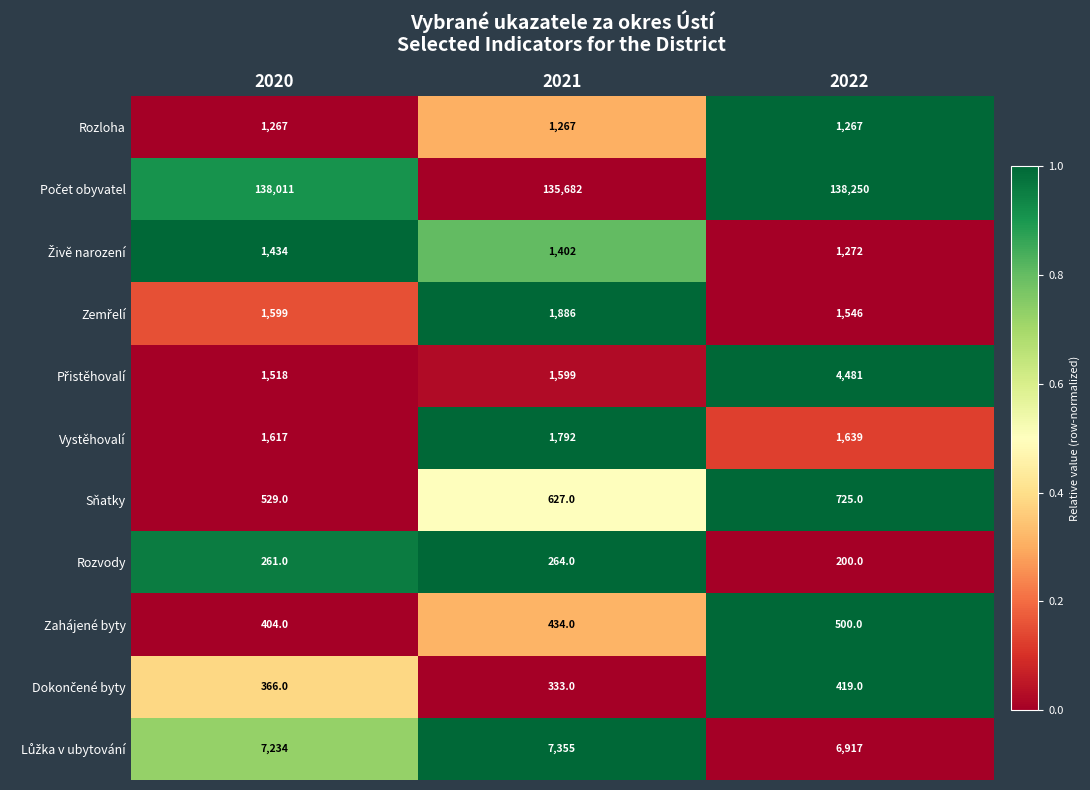

What value does the Vystěhovalí series have at 2021, to the nearest 10?

1790